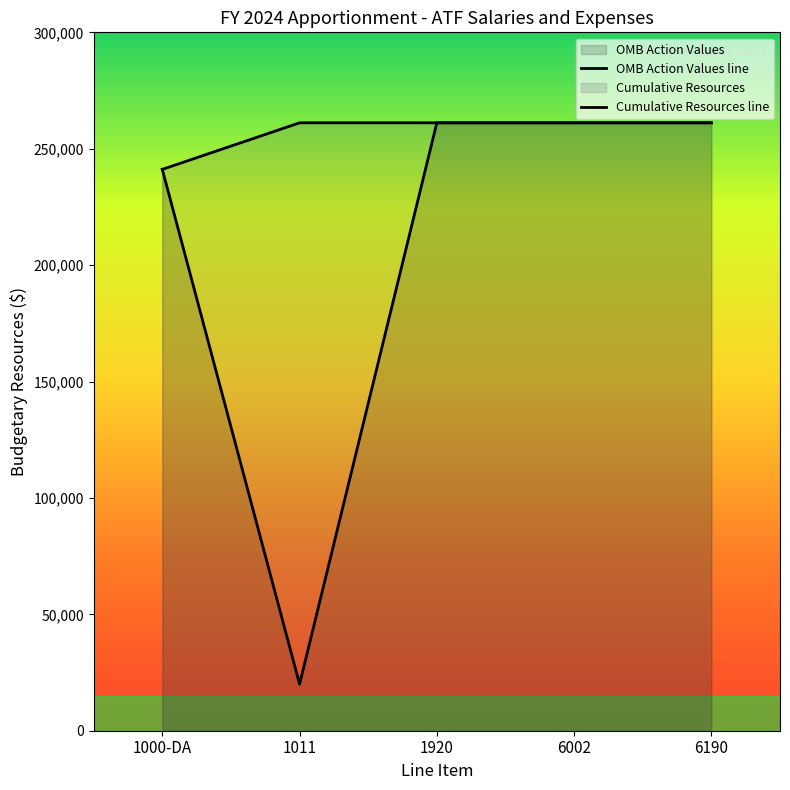

True or false: Cumulative Resources has more than 0 interior local peaks.

False